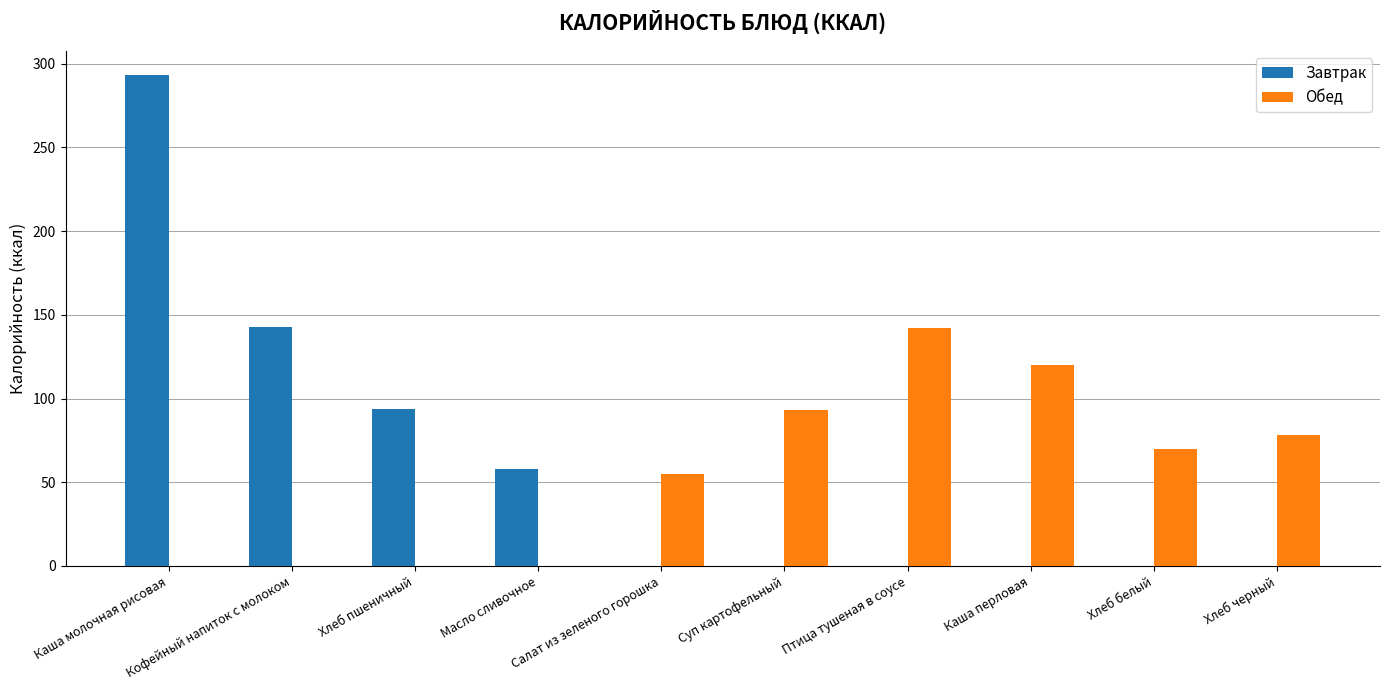

Count the number of categories in the chart.

10